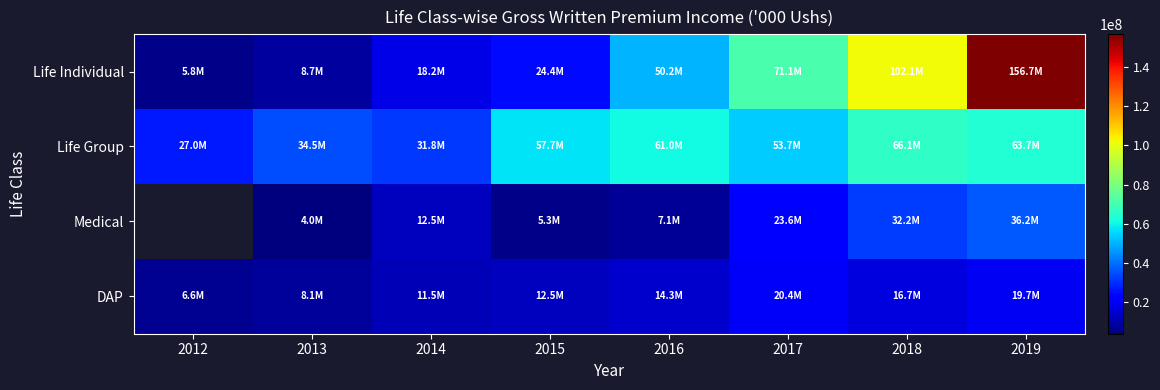

Which series has the largest total across all categories?

Life Individual